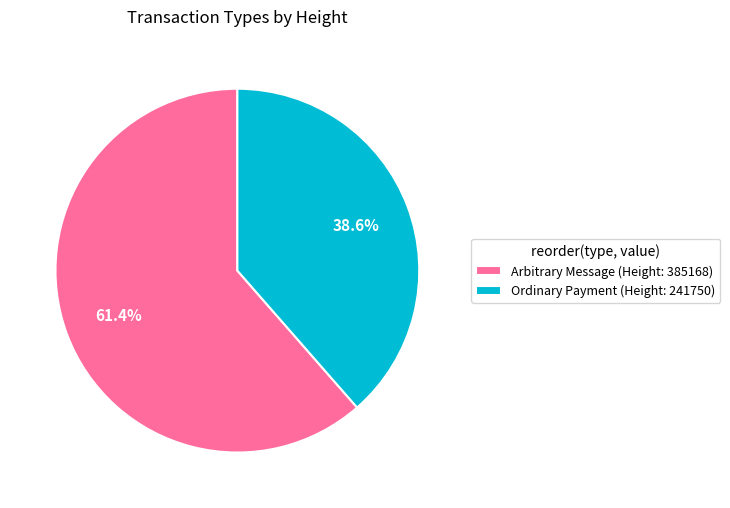

What is the ratio of the value at Ordinary Payment (Height: 241750) to the value at Arbitrary Message (Height: 385168)?

0.6